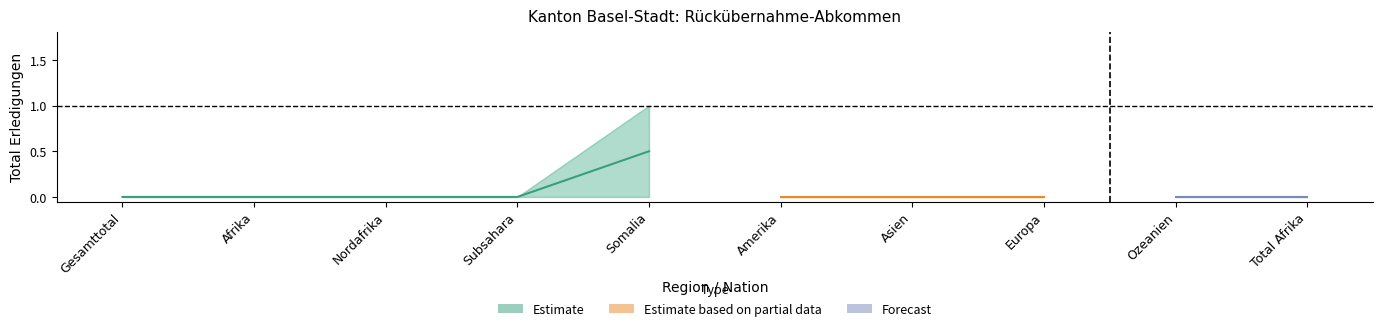

What position from the right is Afrika?

9